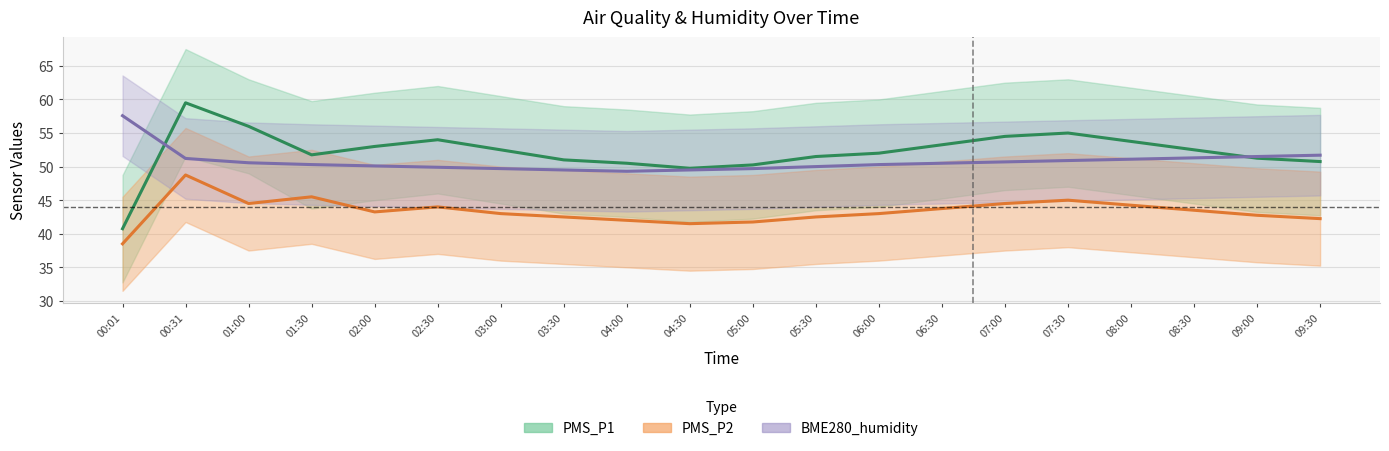

True or false: BME280_humidity and PMS_P2 intersect in this chart.

False